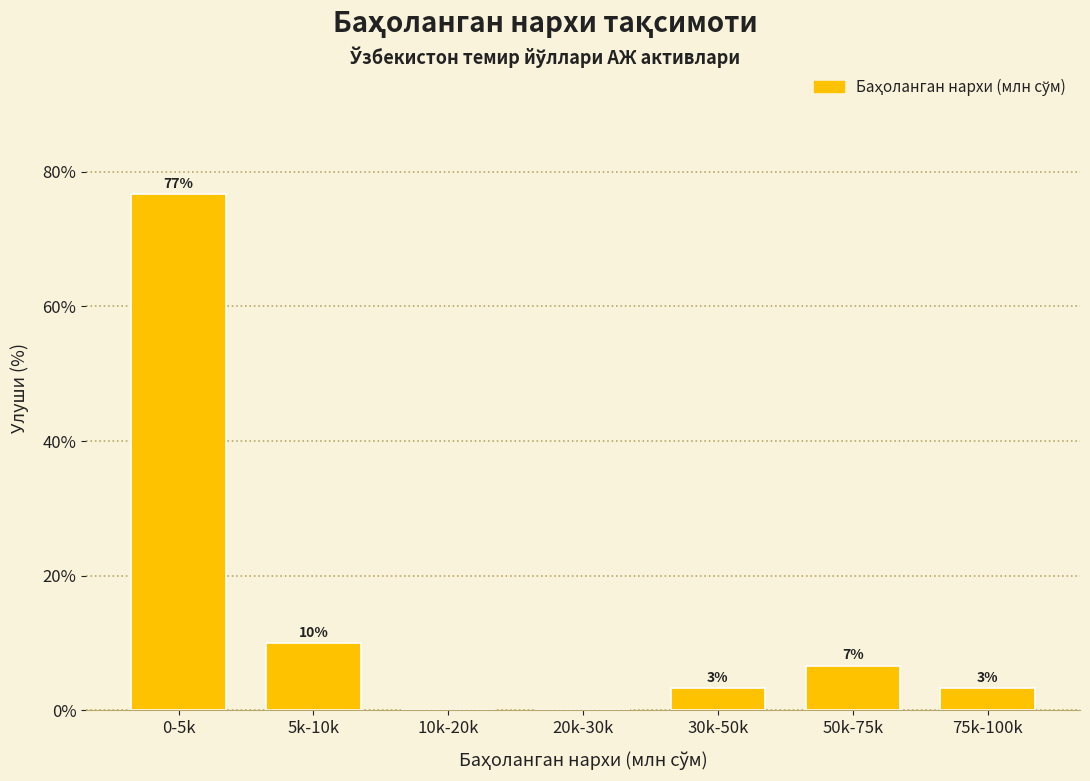

Are the bars horizontal?

No